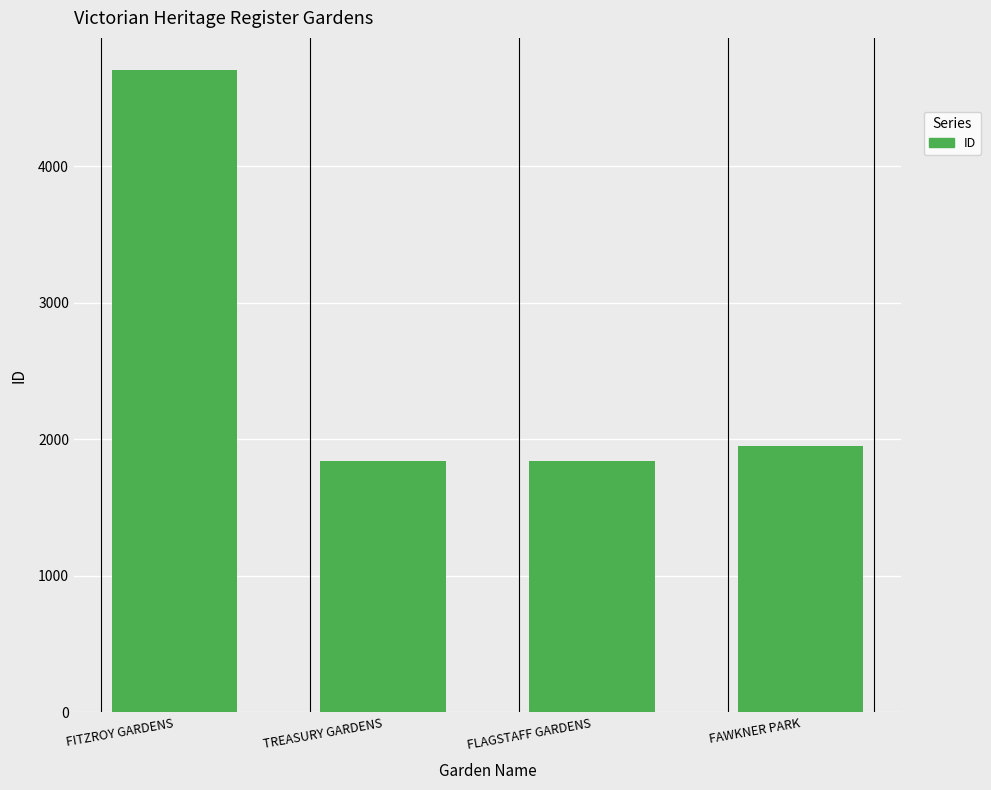

What is the difference between the maximum and second lowest values?

2861